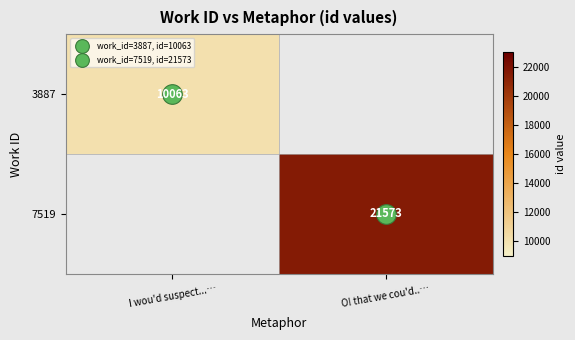

What is the maximum value shown in the chart?

21573.0